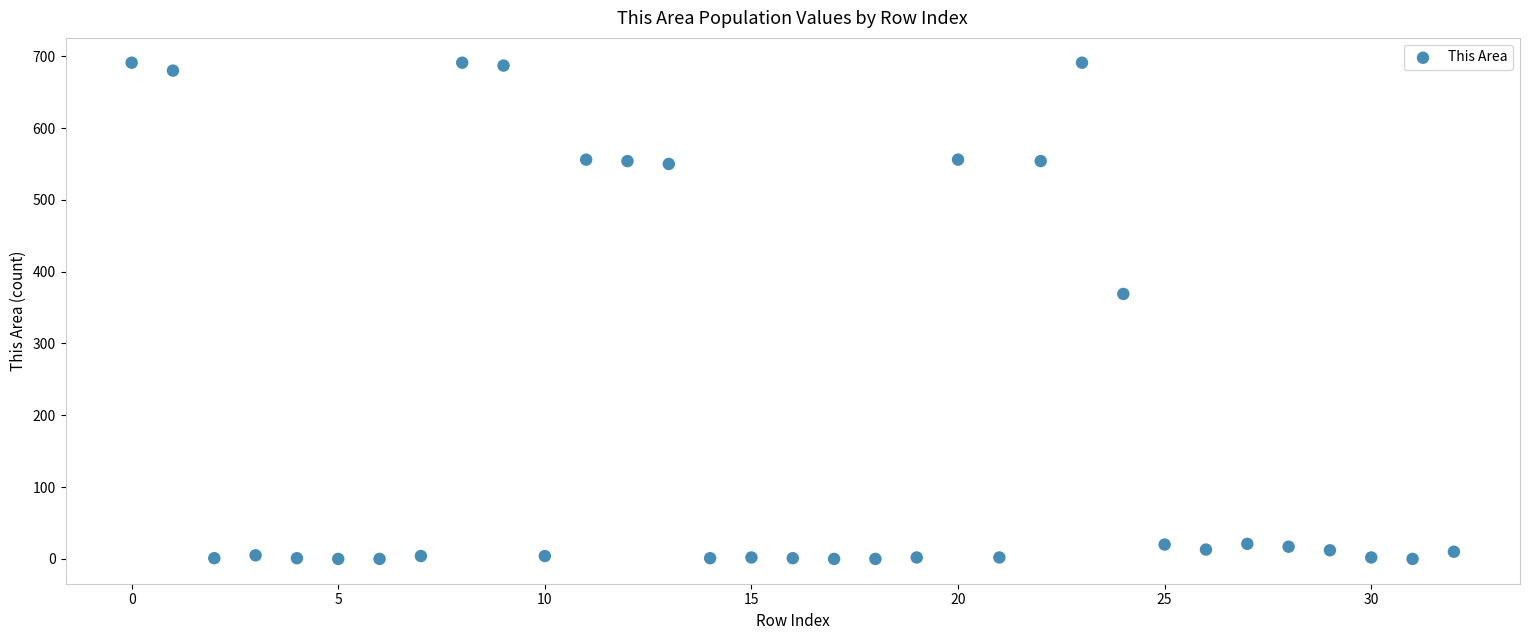

What is the range of Y values (max minus min)?

691